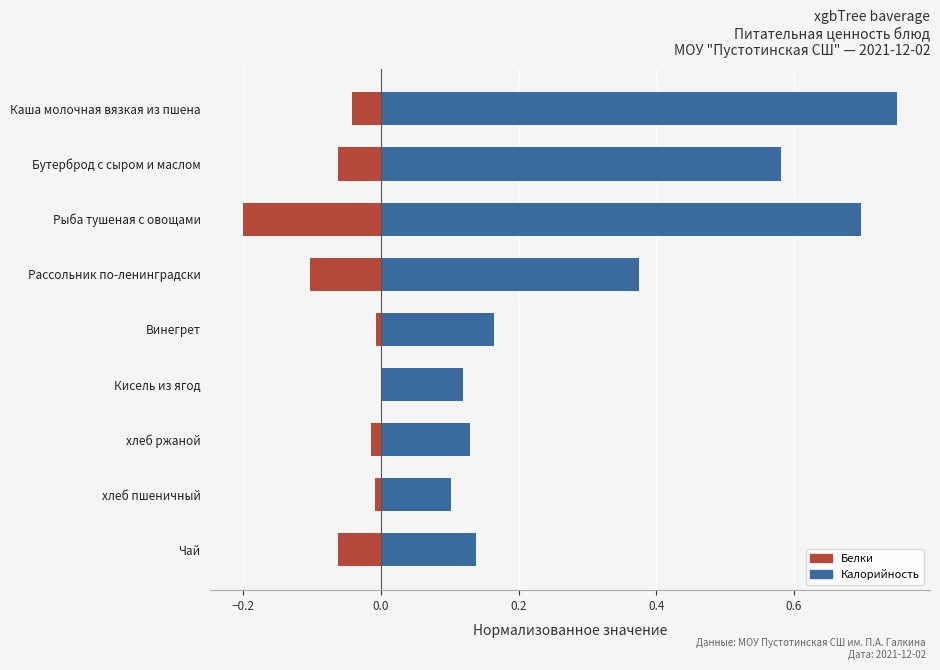

Which series has the largest range (max minus min)?

Калорийность